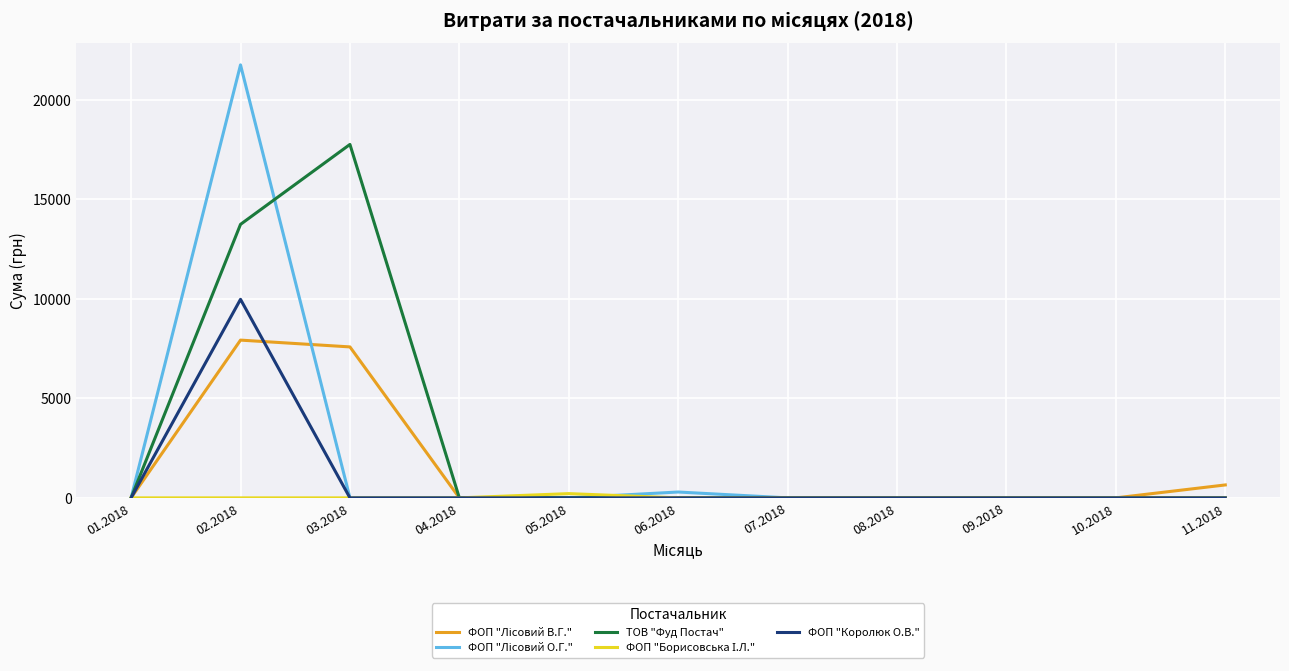

At which category is the sum across all series the highest?

02.2018